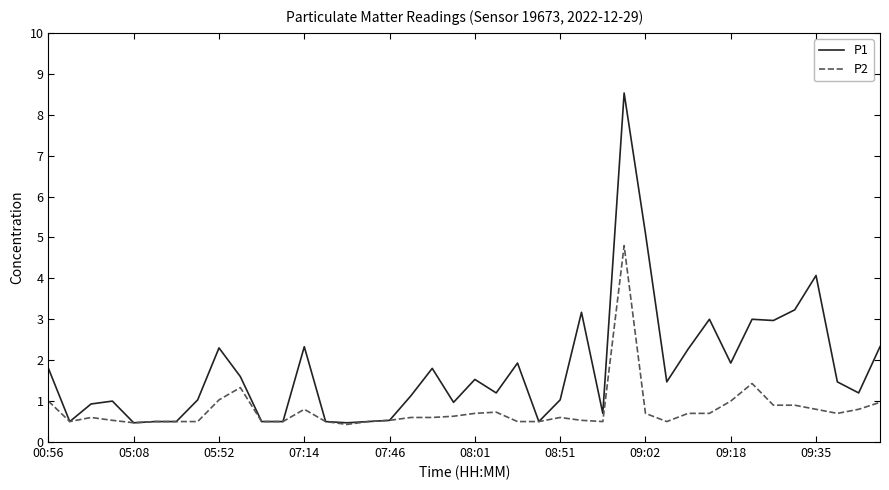

Which series has the largest total across all categories?

P1